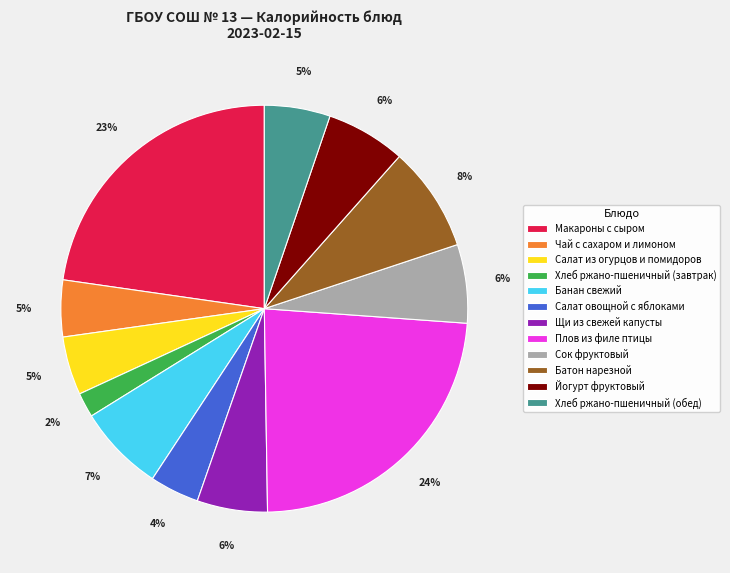

To the nearest percent, what portion does Плов из филе птицы represent?

24%